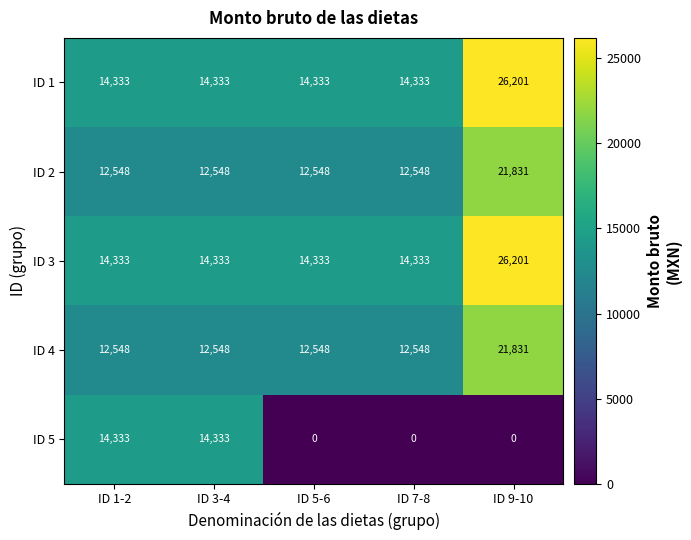

Reading right to left, what are all the values shown in this chart?

ID 1: 26201	14333	14333	14333	14333
ID 2: 21831	12548	12548	12548	12548
ID 3: 26201	14333	14333	14333	14333
ID 4: 21831	12548	12548	12548	12548
ID 5: 0	0	0	14333	14333